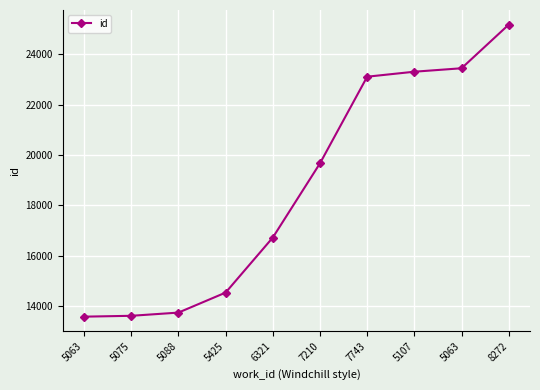

Count the number of data series in this chart.

1